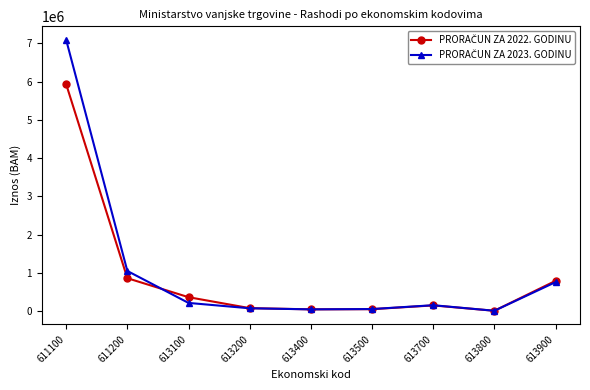

At which category is the sum across all series the highest?

611100